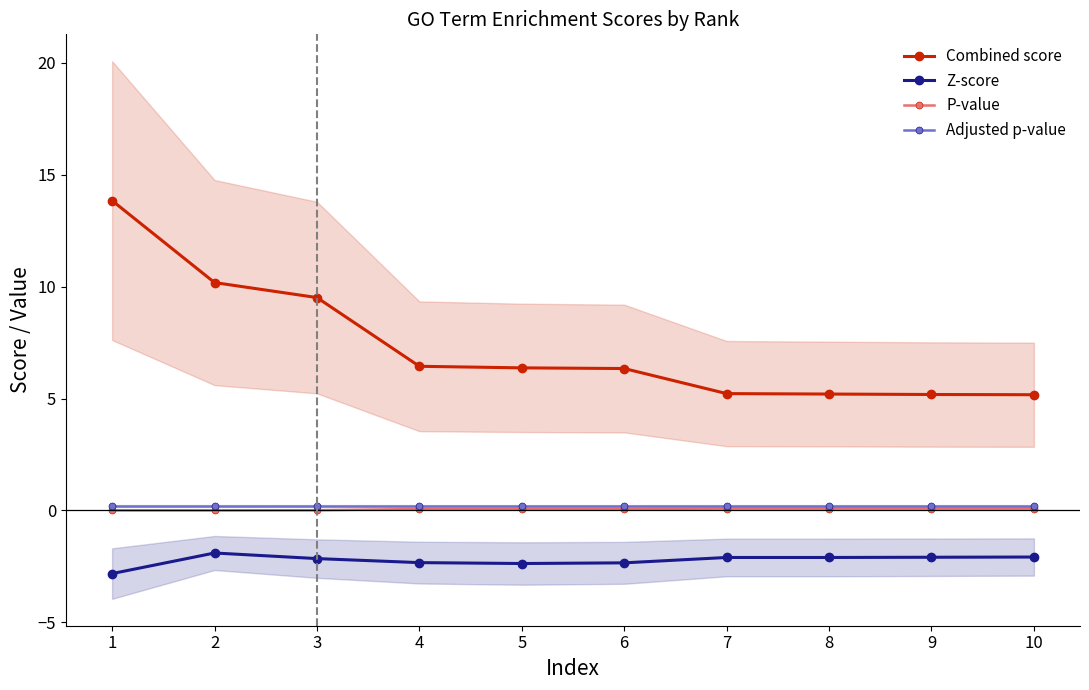

True or false: P-value has more than 0 points higher than both neighbors.

True